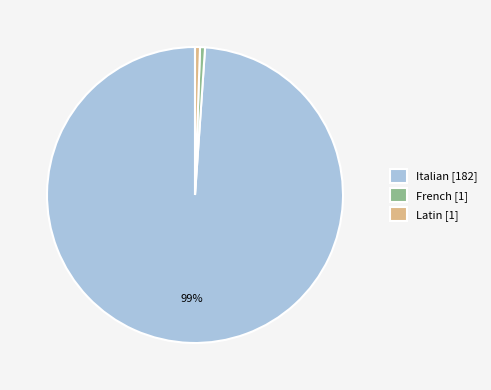

Which category has the biggest portion of the pie?

Italian [182]